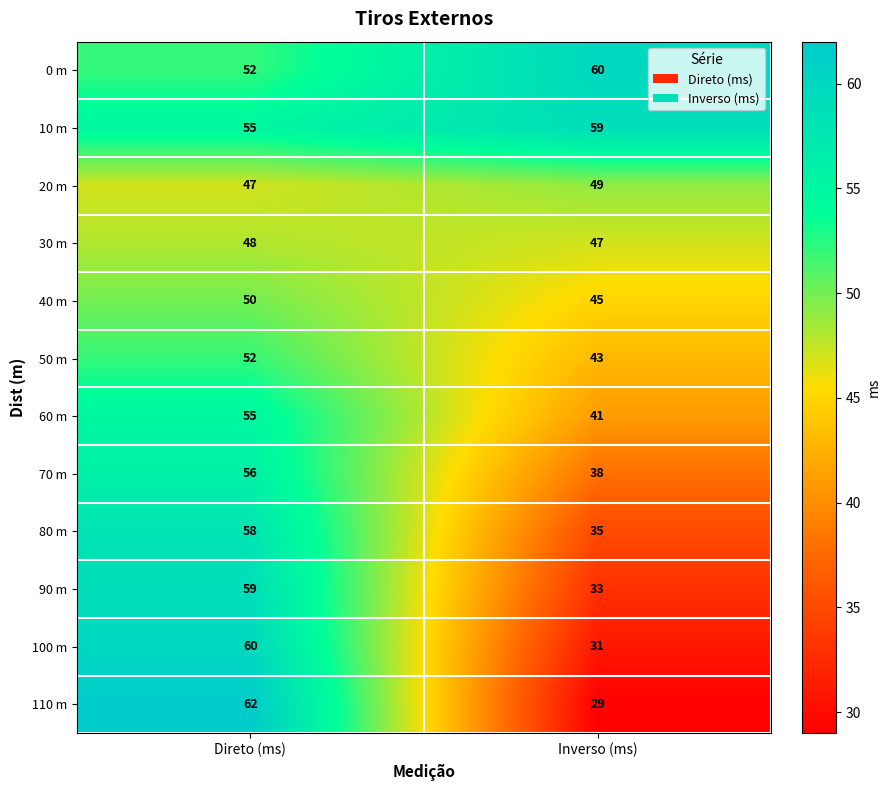

Where is 30 m nearest to the value 47?

Inverso (ms)